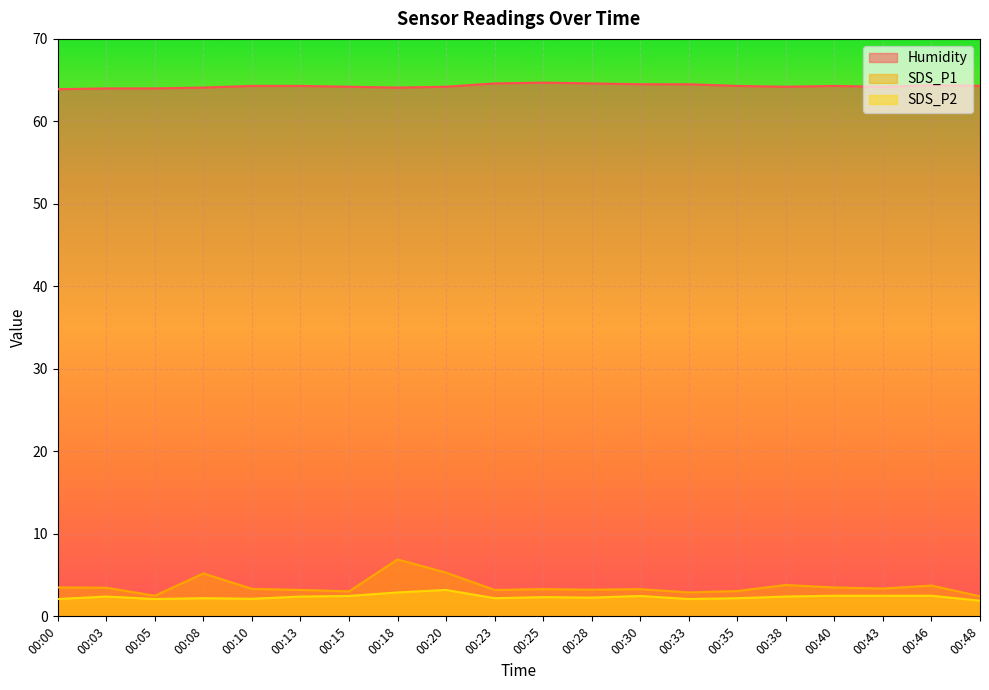

True or false: SDS_P1 has more than 0 interior local peaks.

True